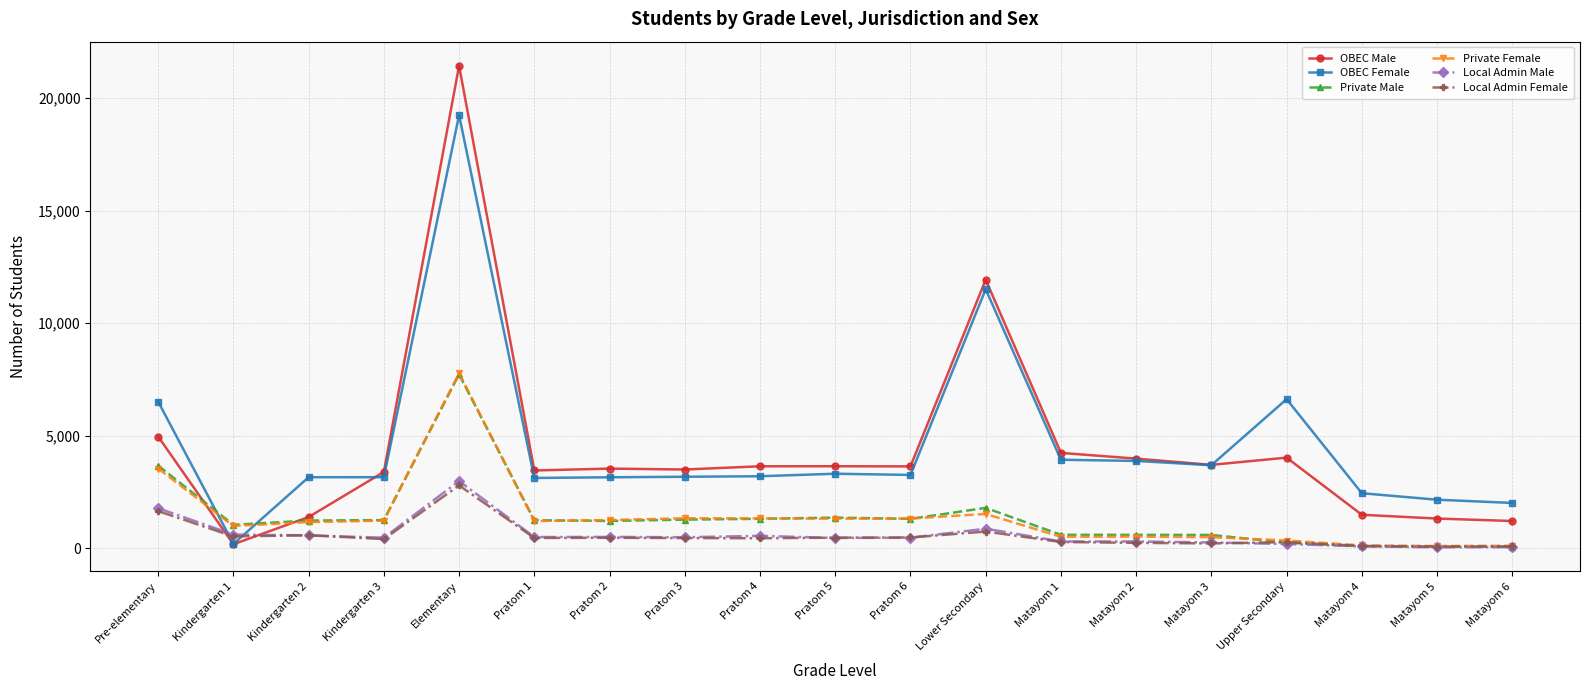

What is the minimum value shown in the chart?

47